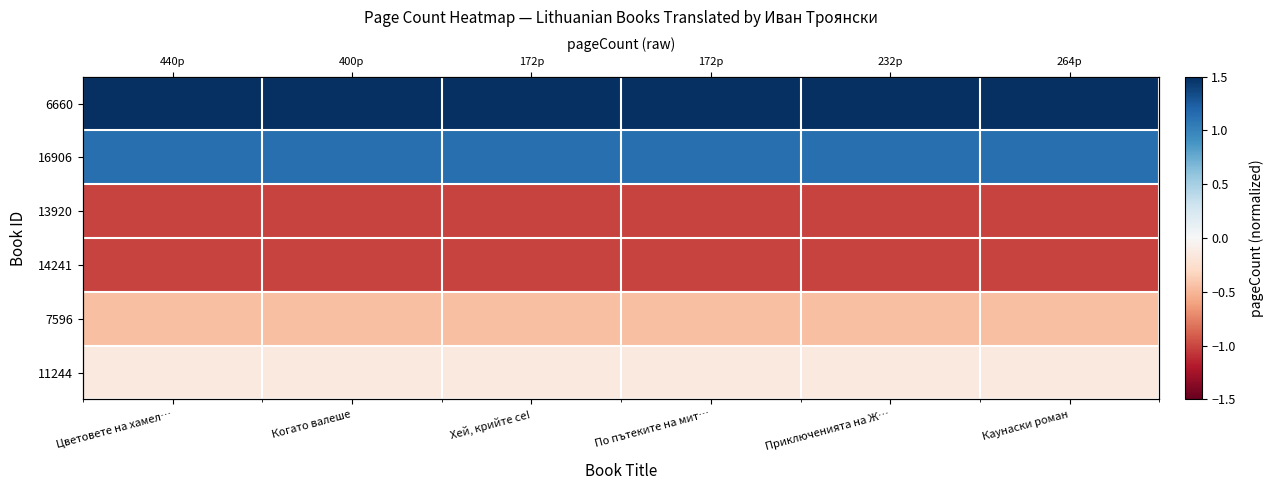

How many series are shown in this chart?

6